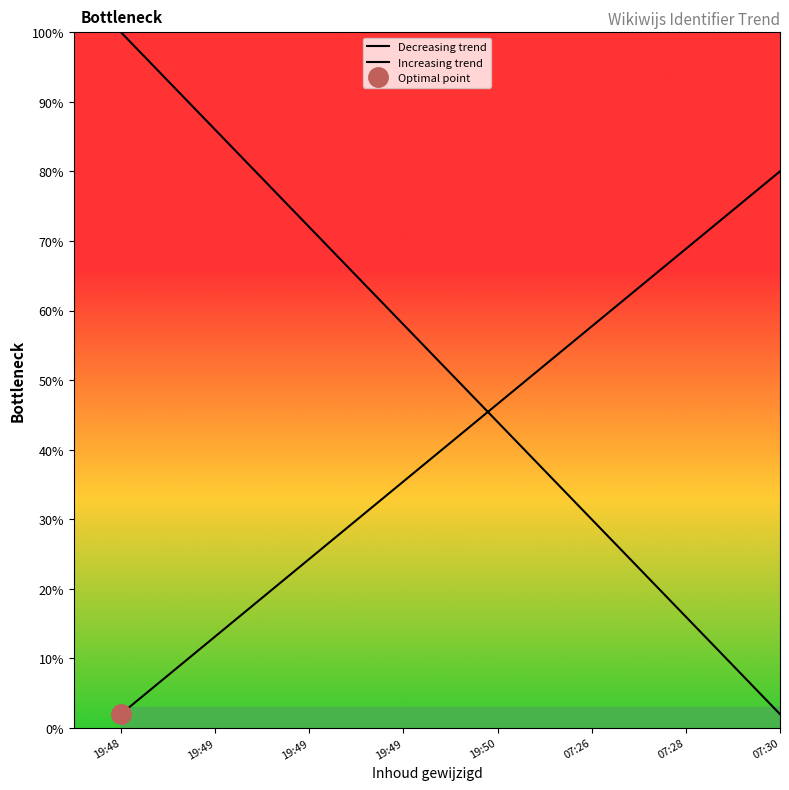

After their last crossing, which series has the higher values: Increasing trend or Decreasing trend?

Increasing trend